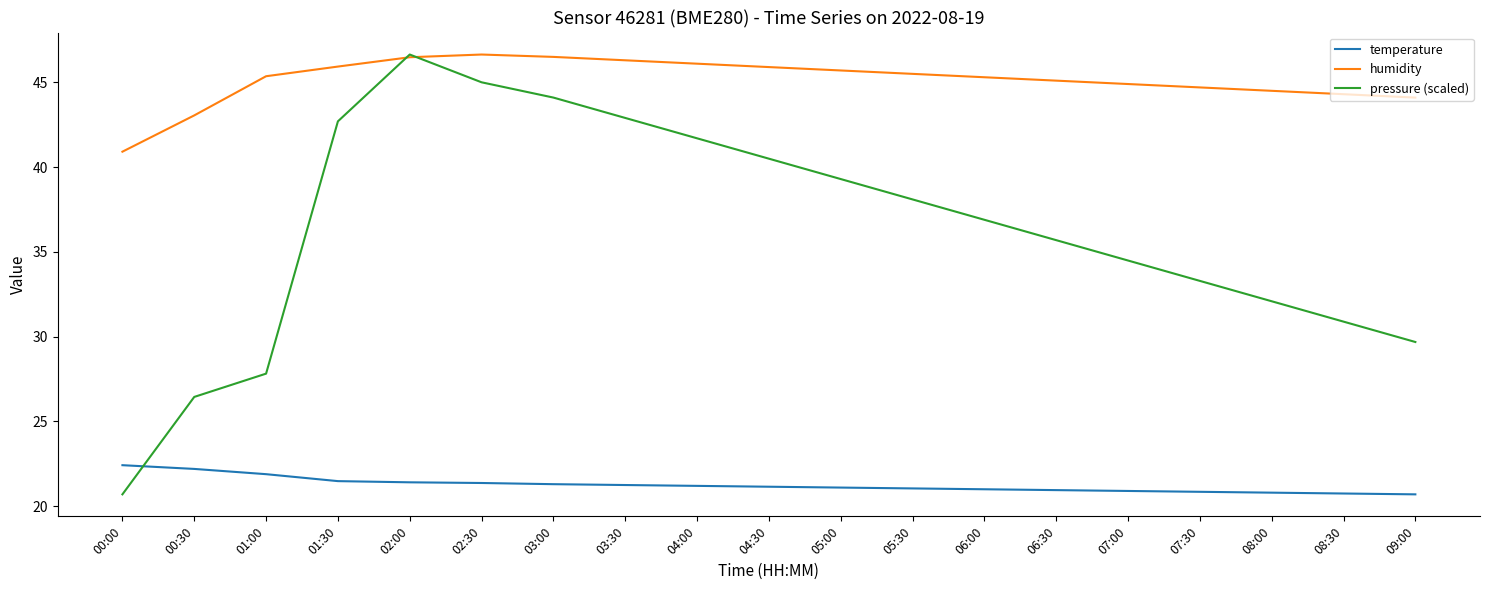

What position from the right is 09:00?

1